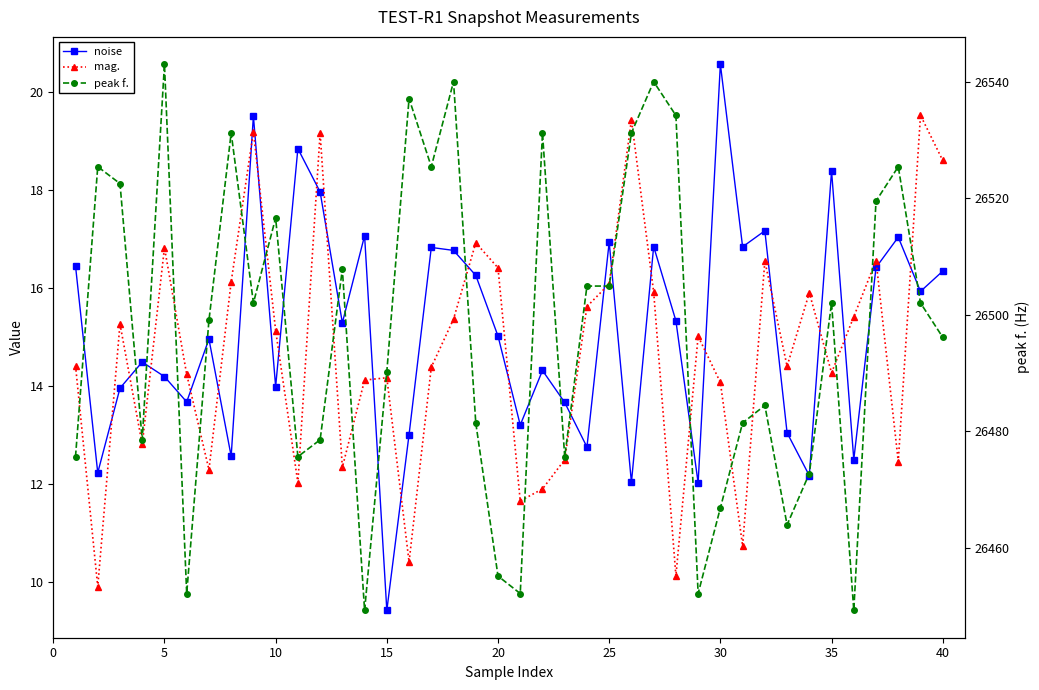

How many intersections are there between noise and mag.?

25